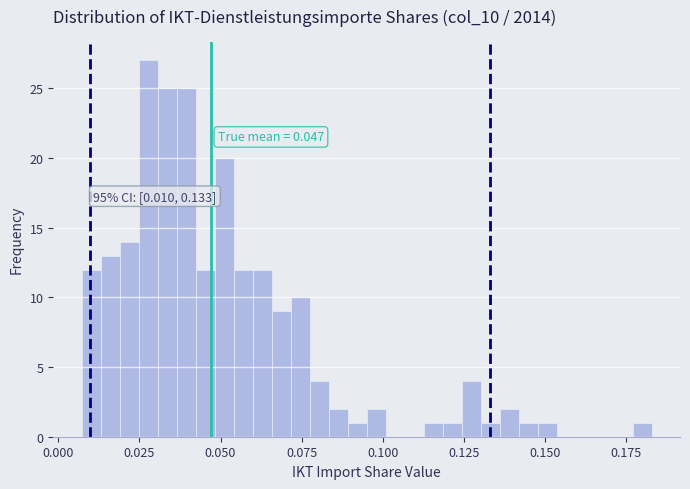

Around what value on the x-axis is the tallest bar? Give the approximate position of its centre, as read against the axis.

0.030